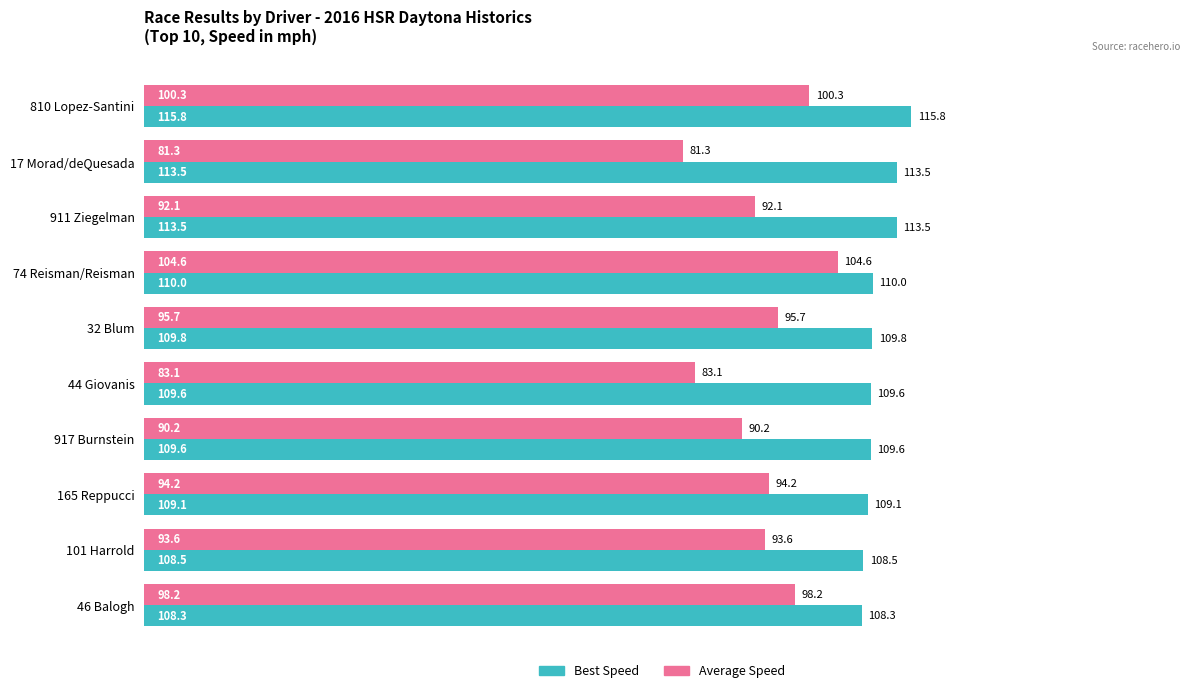

Count the number of categories in the chart.

10